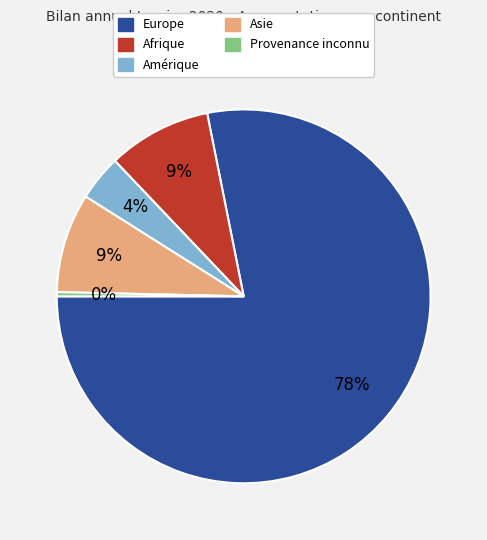

To the nearest percent, what is the average slice percentage?

20%